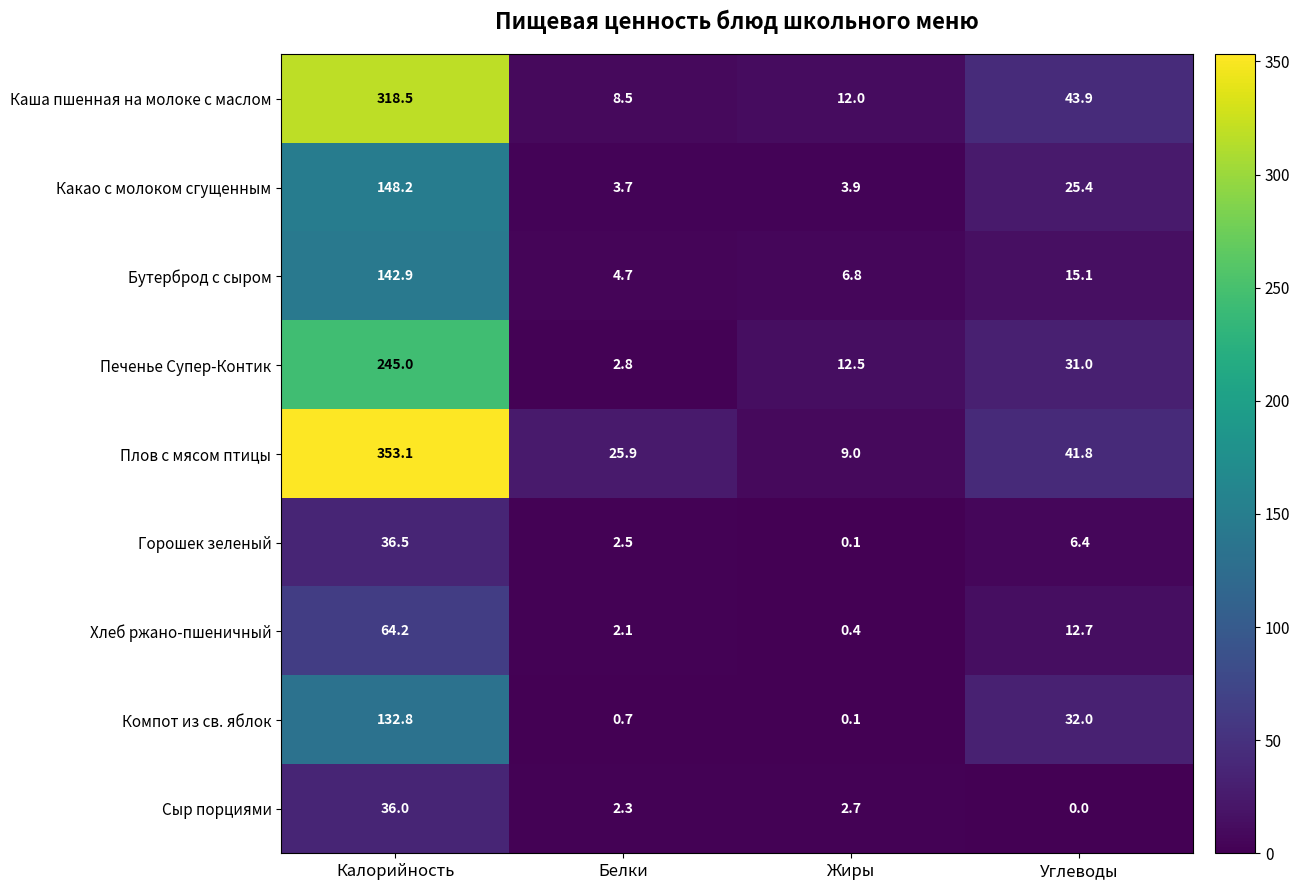

Rank the series at Калорийность from highest to lowest value.

Плов с мясом птицы, Каша пшенная на молоке с маслом, Печенье Супер-Контик, Какао с молоком сгущенным, Бутерброд с сыром, Компот из св. яблок, Хлеб ржано-пшеничный, Горошек зеленый, Сыр порциями